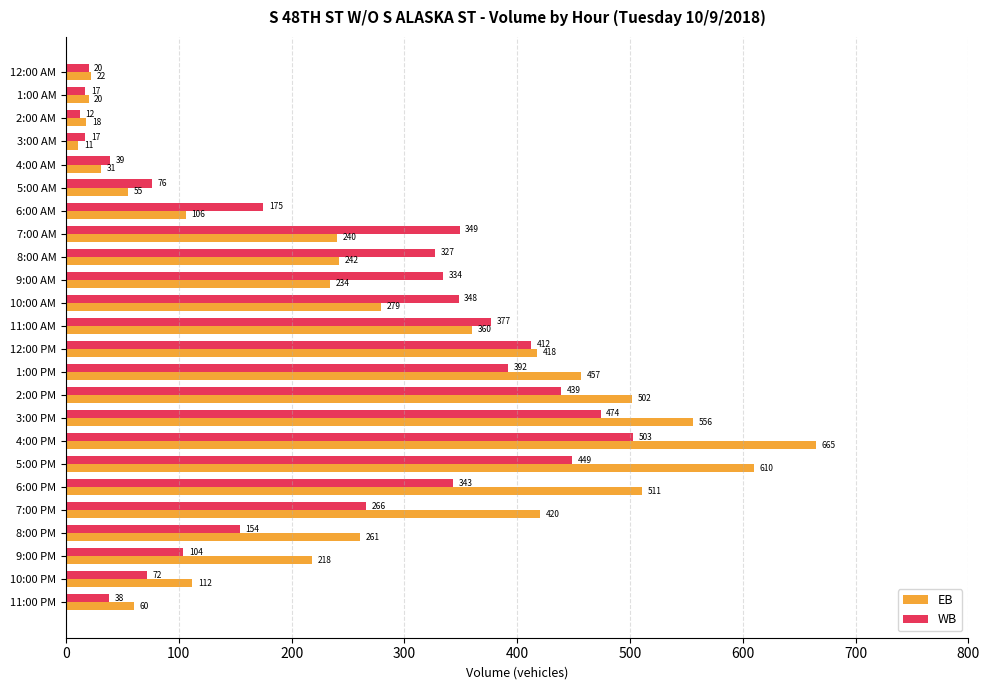

What is the maximum value shown in the chart?

665